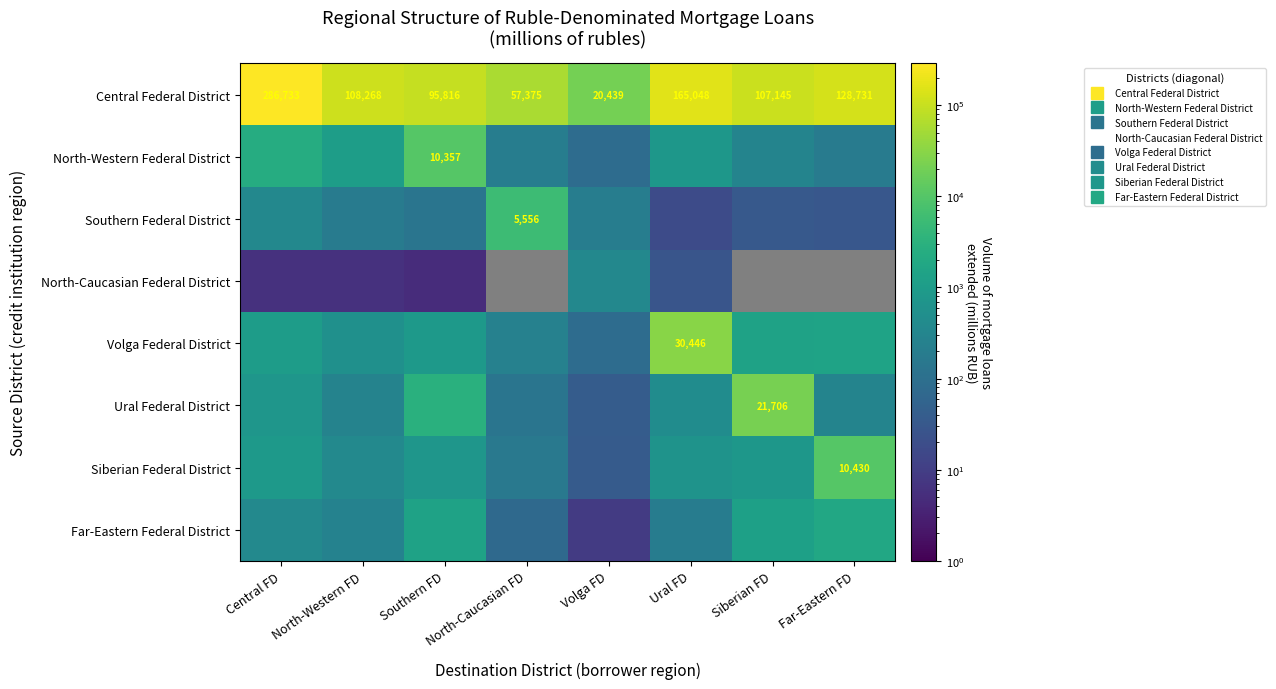

What is the greatest value displayed?

286733